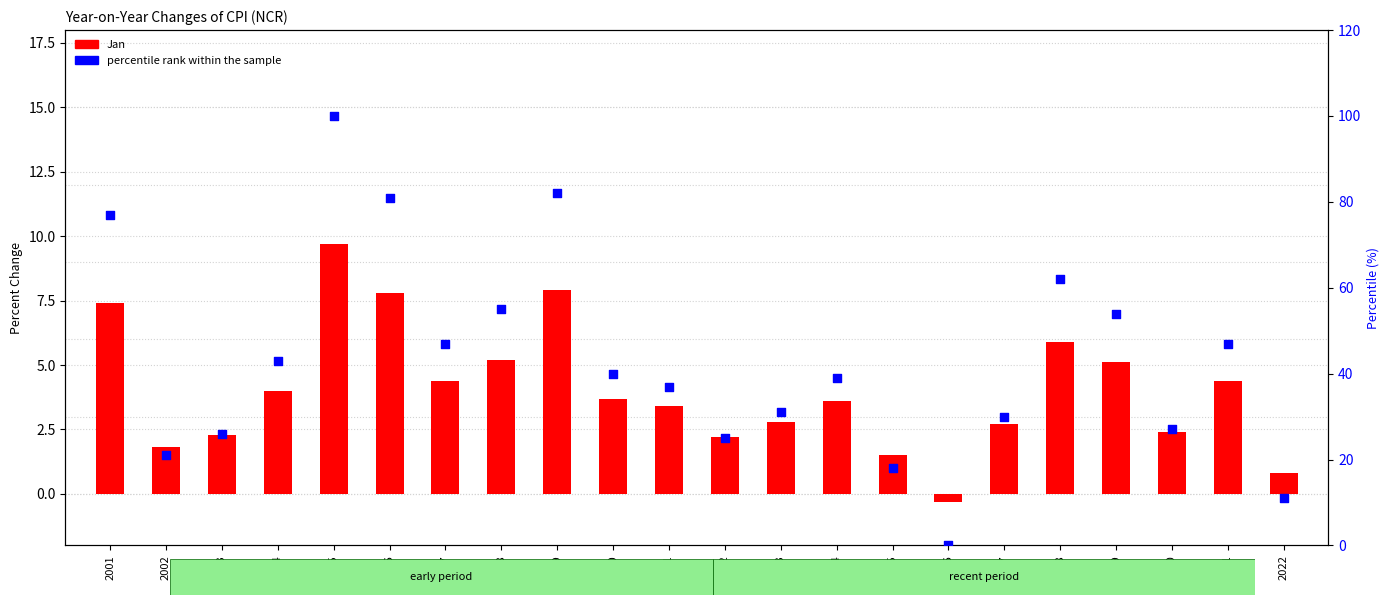

Which series has the widest spread of Y values?

percentile rank within the sample